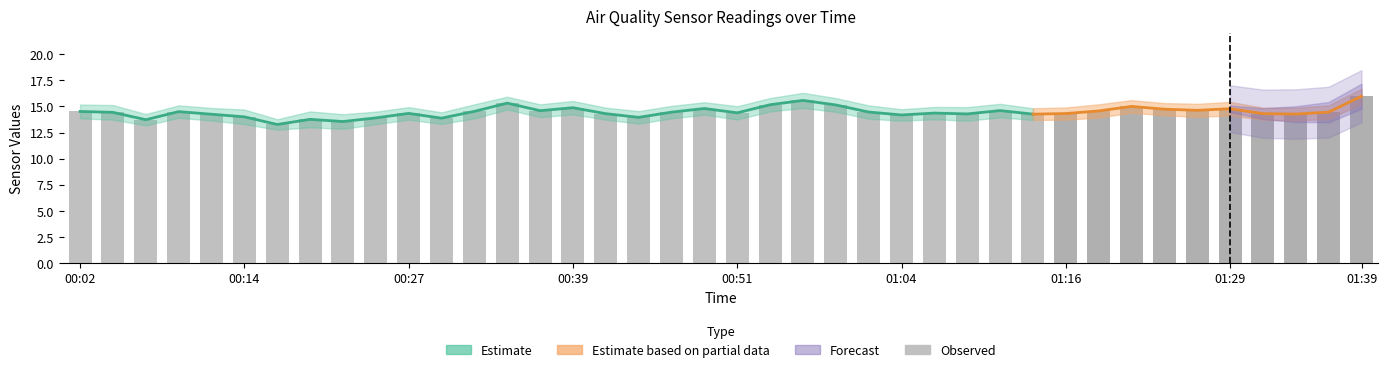

What is the approximate value at 00:51?

14.2